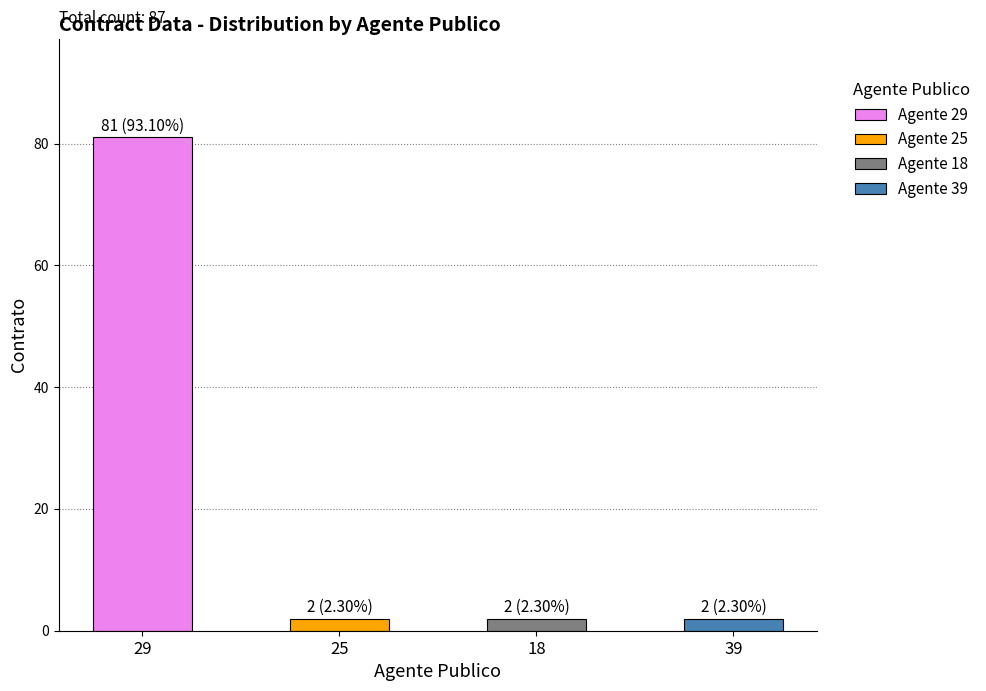

What position from the right is 25?

3